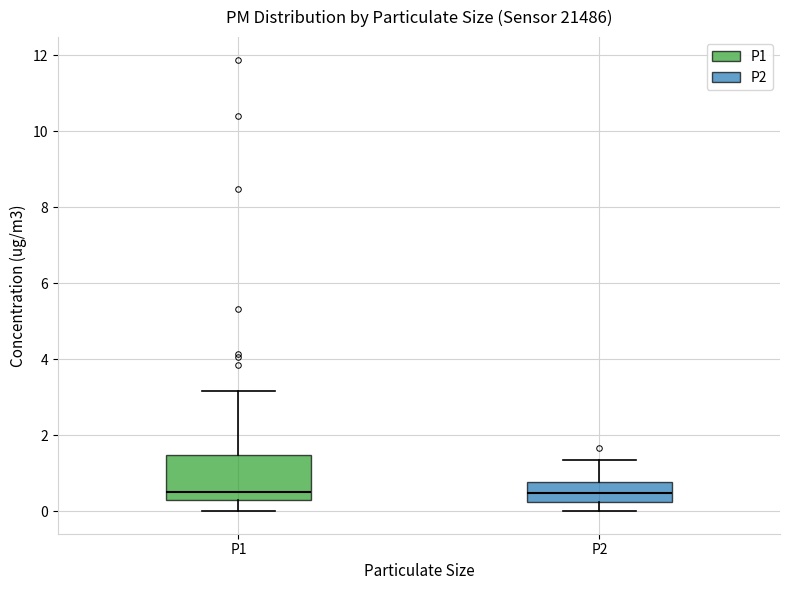

Reading left to right, transcribe this box plot: for each box, give where its median line is, the range the box spans, and where its two whiskers end, as read against the y-axis. The values are not printed on the chart, so give them approximately, as read against the axis.

P1: median 0.4 (just above the box's lower edge), box 0.4 to 1.4, whiskers 0.0 to 3.2
P2: median 0.4, box 0.2 to 0.8, whiskers 0.0 to 1.4